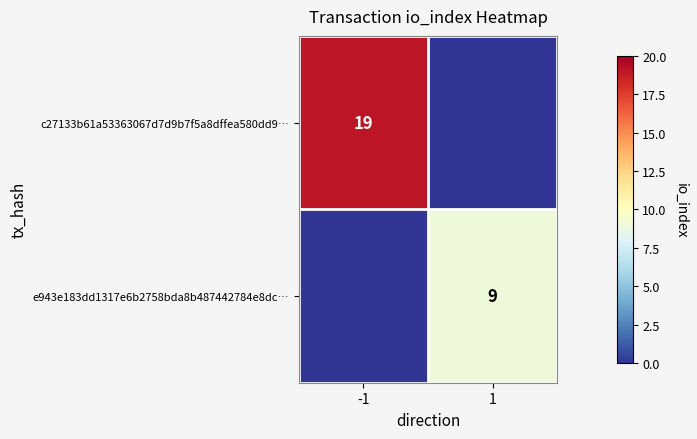

Is it true that c27133b61a53363067d7d9b7f5a8dffea580dd9… equals 0 at 1?

True